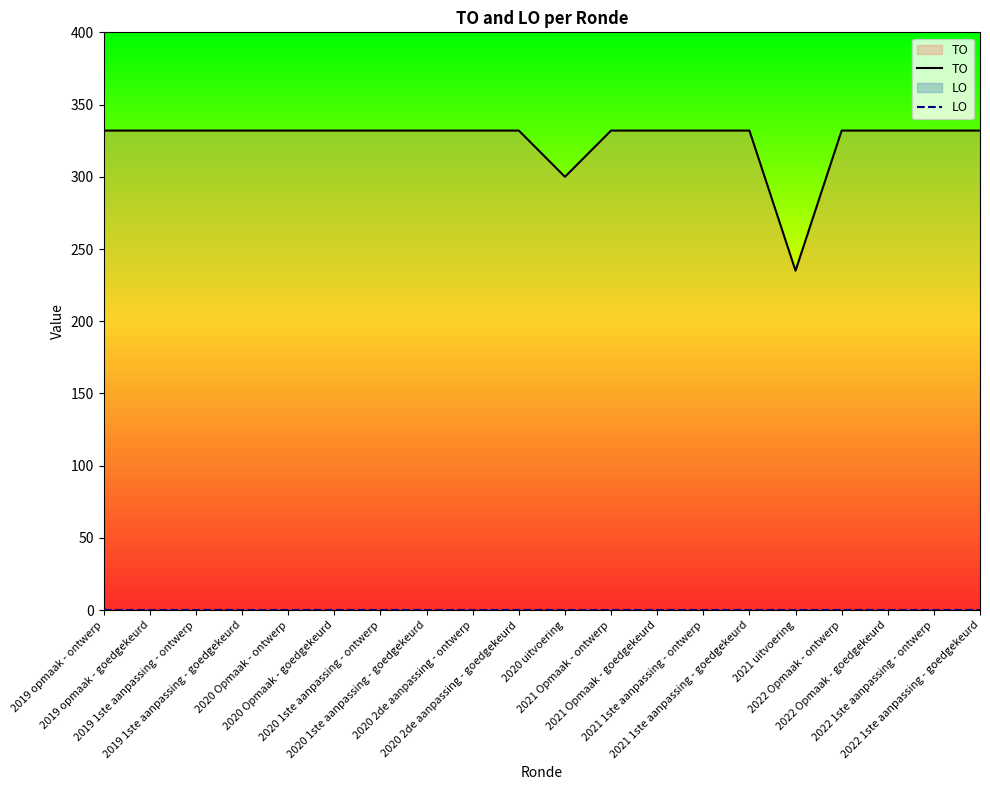

True or false: LO has a value of 0 at 2021 Opmaak - ontwerp.

True